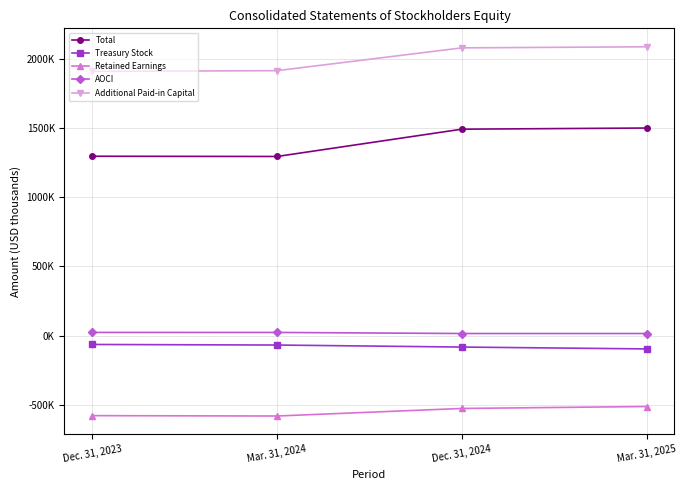

What value does the AOCI series have at Dec. 31, 2023?

22318